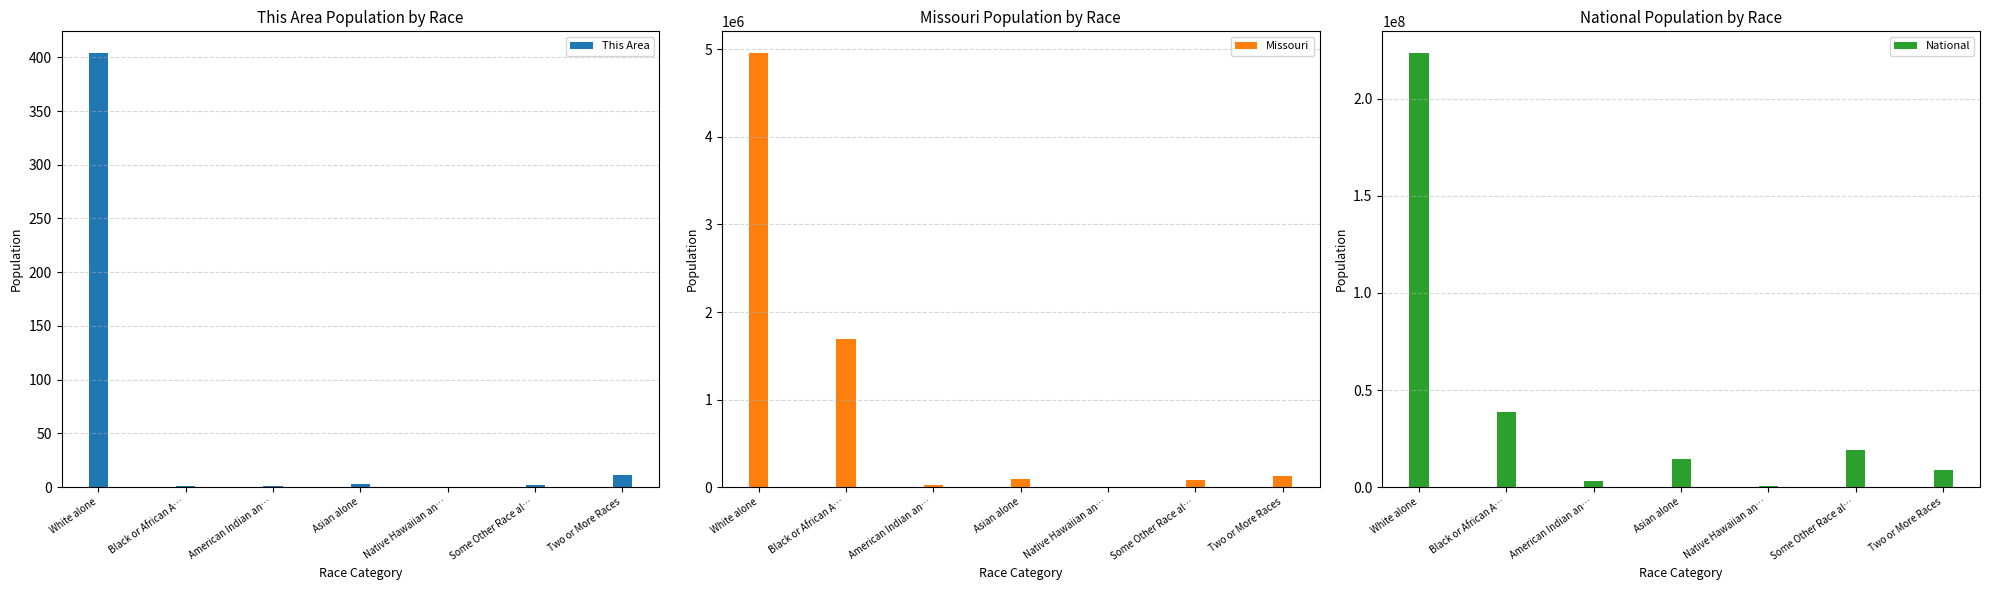

True or false: This Area has a value of 5 at Asian alone.

False